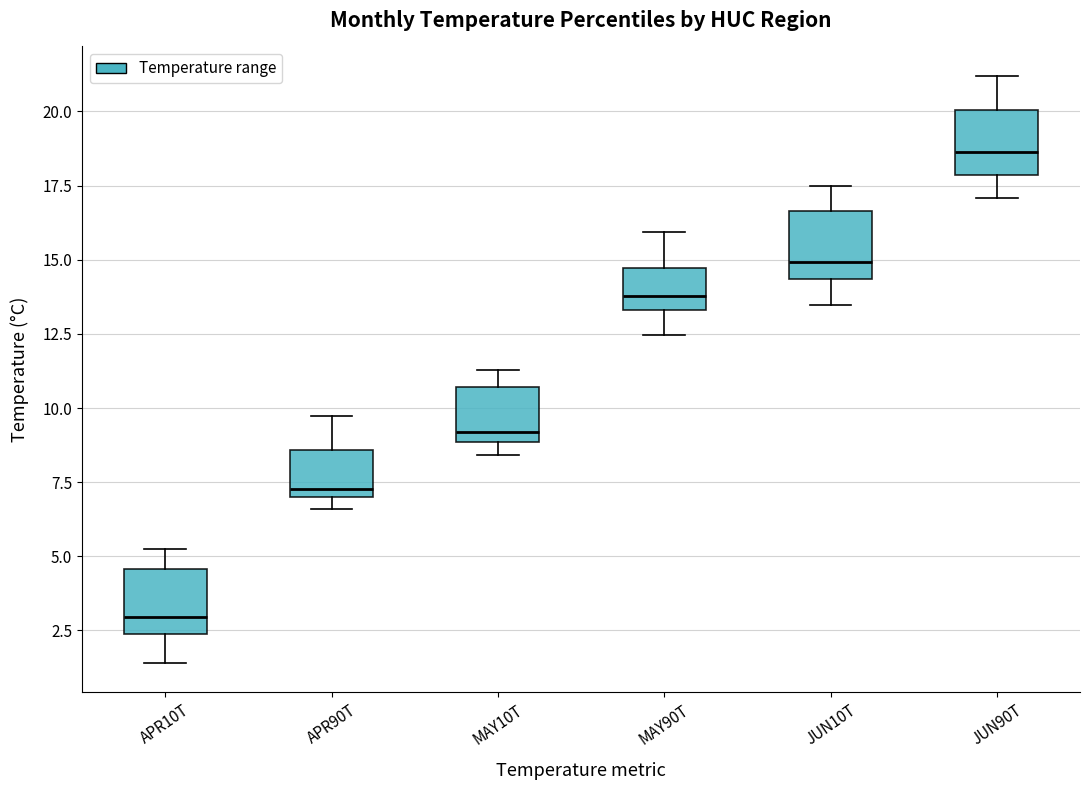

Where does the median line of the box for APR90T sit on the y-axis? The values are not printed on the chart, so give them approximately, as read against the axis.

7.5